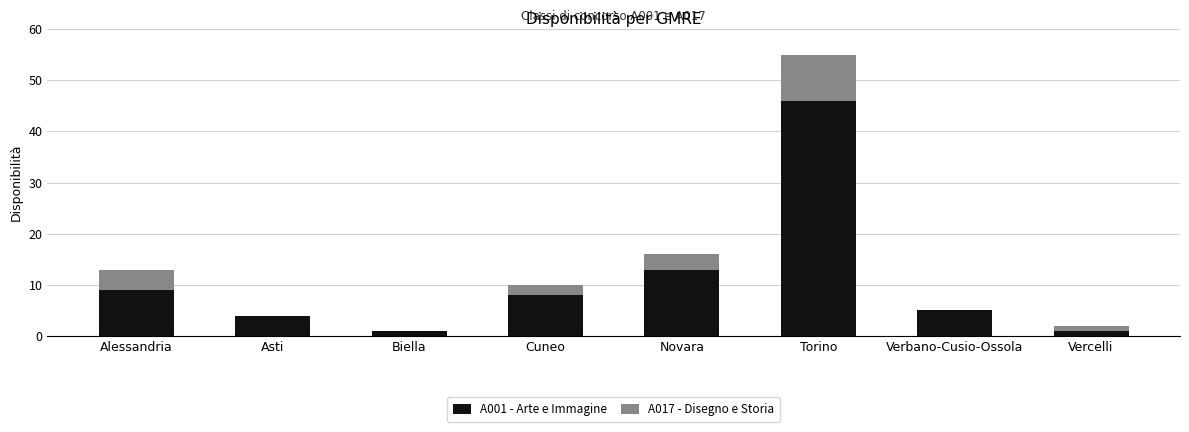

How many series are shown in this chart?

2